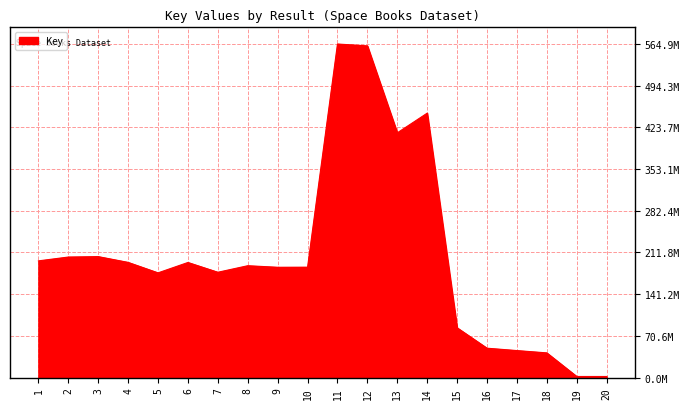

Does the chart have visible grid lines?

Yes